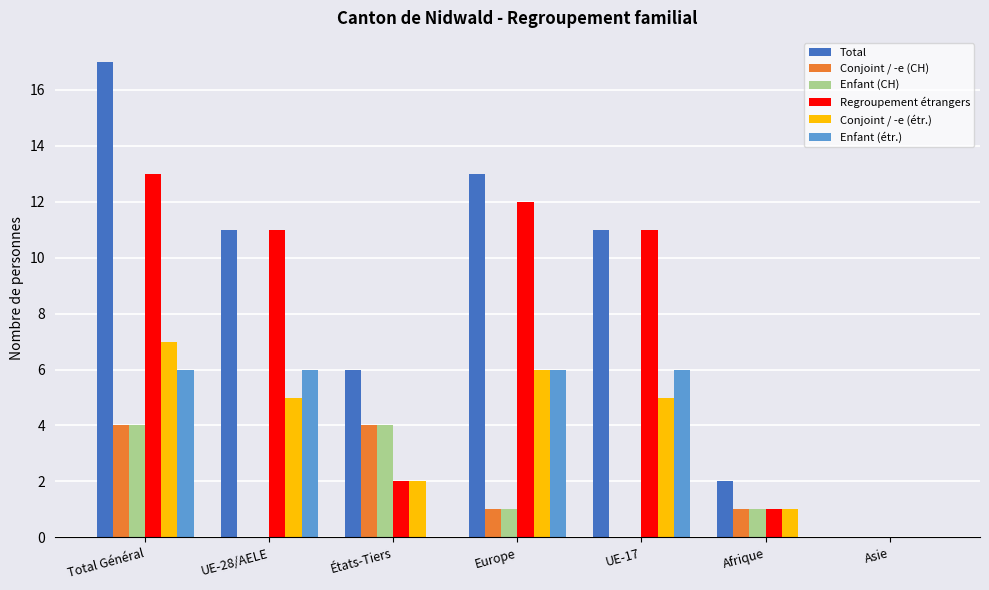

Are the bars horizontal?

No